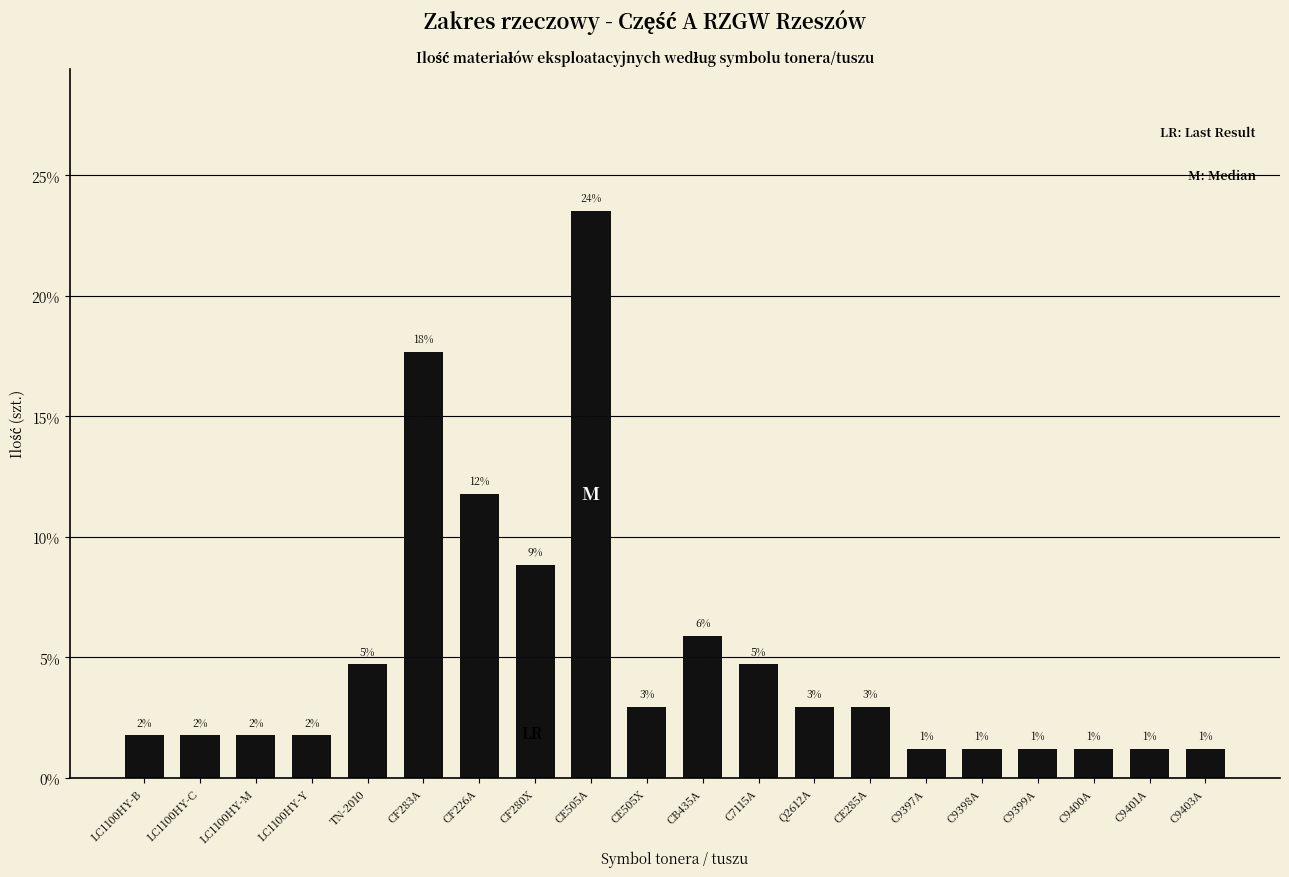

Are the bars horizontal?

No